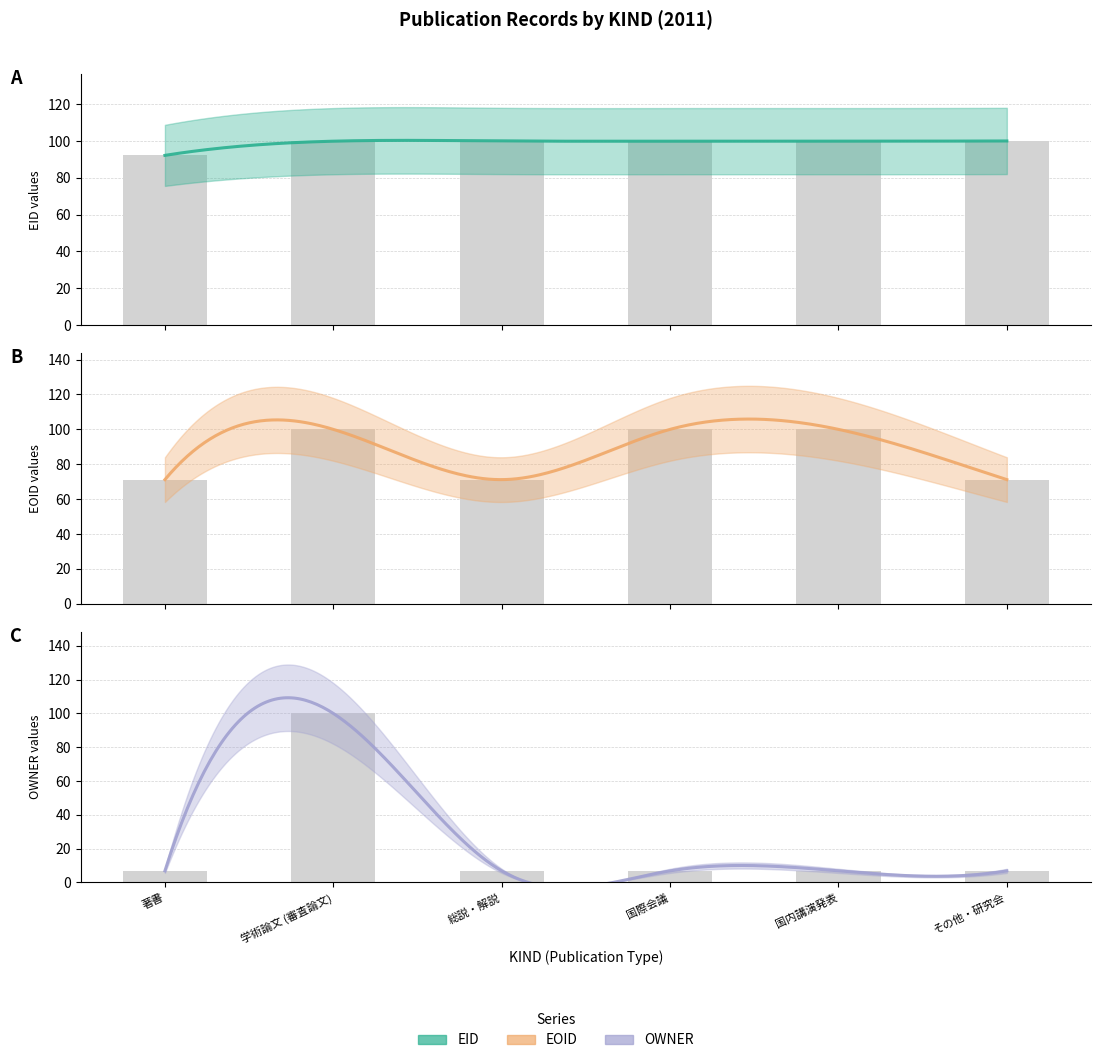

What is the sum of all OWNER values?

134.3